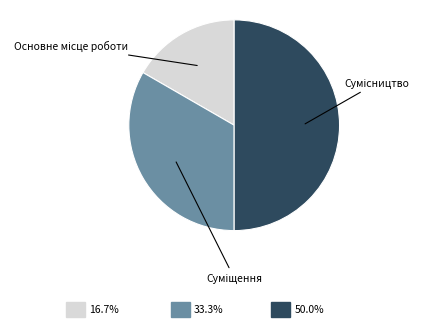

Do Сумісництво and Суміщення together represent more than half of the pie?

Yes